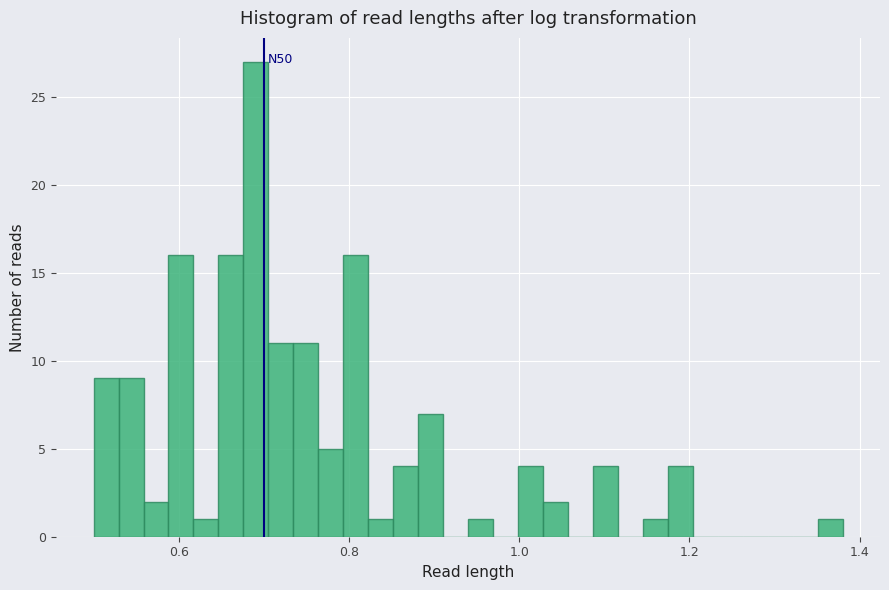

Read against the x-axis, roughly where is the centre of the tallest bar?

0.70